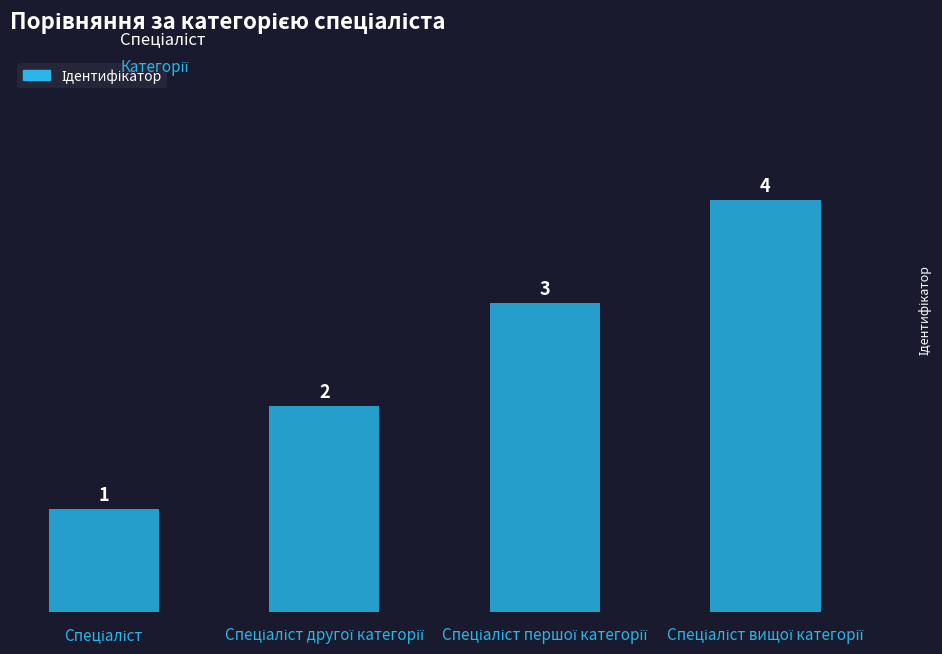

What is the value of the 2nd bar from the left?

2